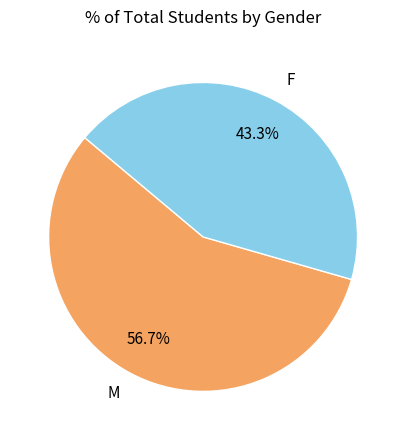

Is the sum of M and F greater than half?

Yes